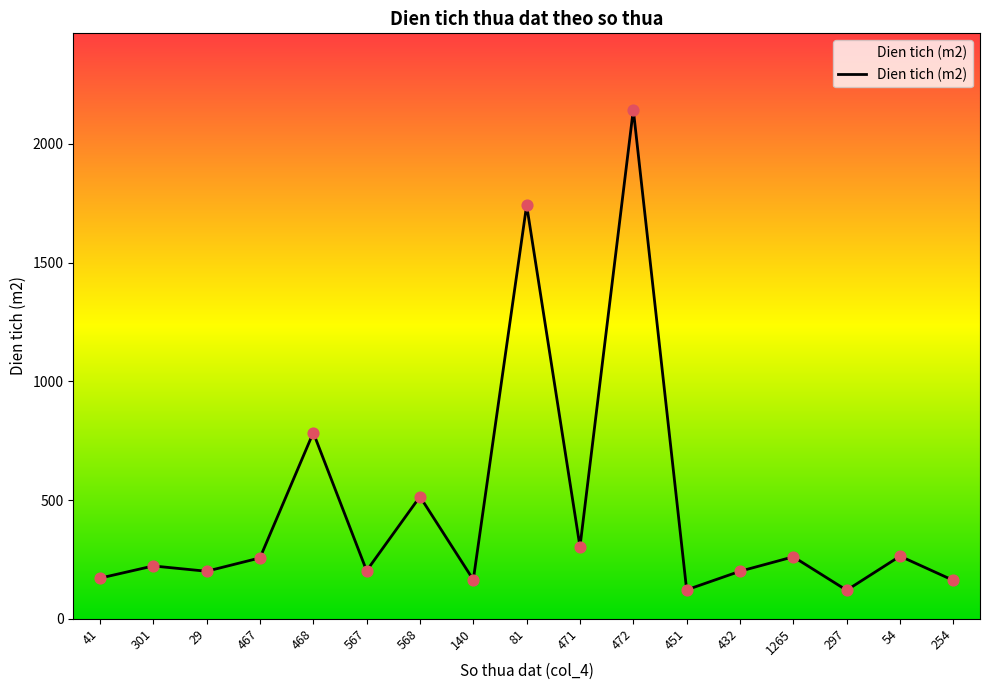

What is the change in value from 568 to 451?

-392.8